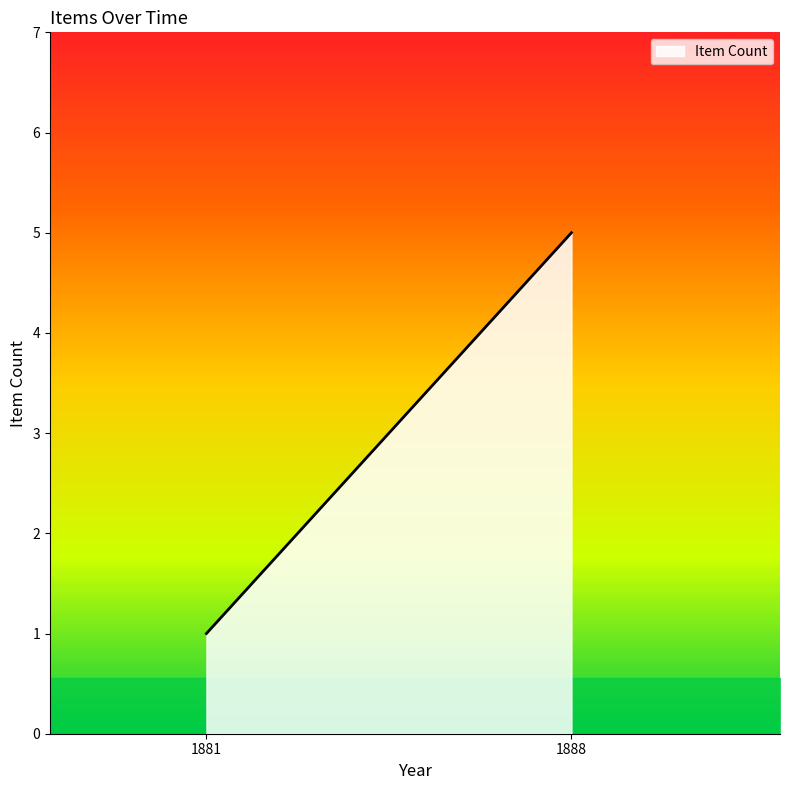

Where is the data nearest to the value 2?

1881